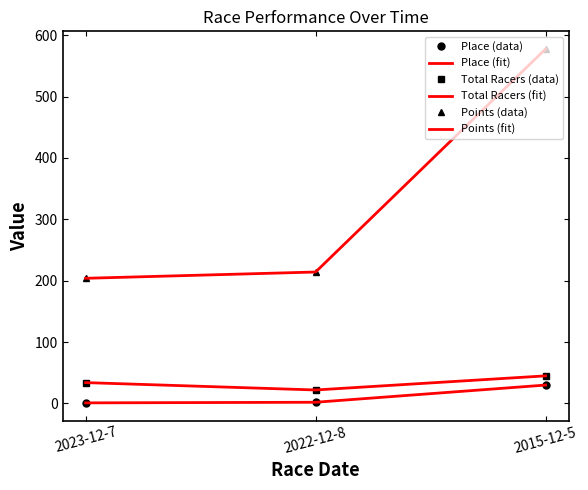

What is the value of the Place (fit) point at the 2nd from the left?

2.0